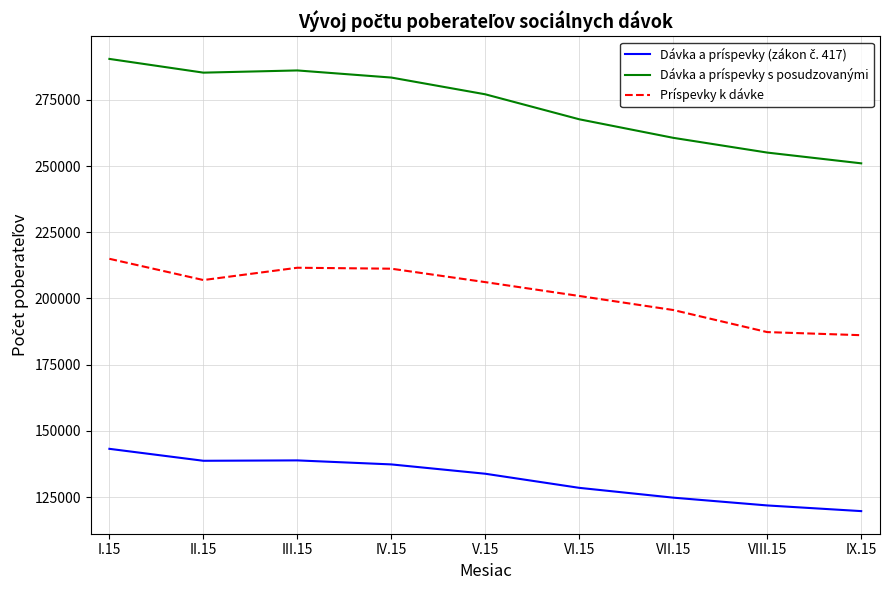

Is the value of Dávka a príspevky s posudzovanými at VII.15 greater than the value of Príspevky k dávke at VIII.15?

Yes